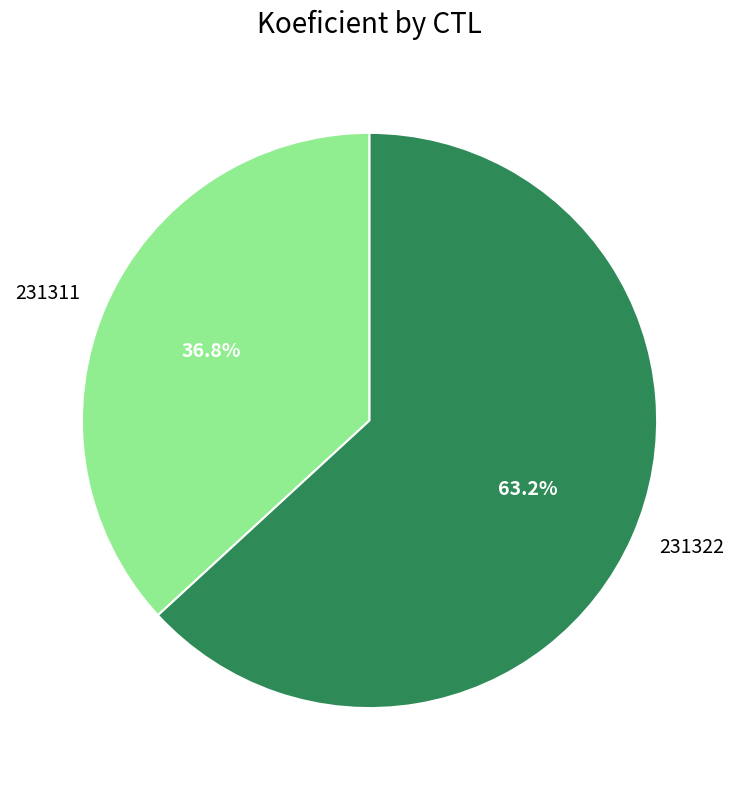

What is the total percentage of 231322 and 231311?

100.0%